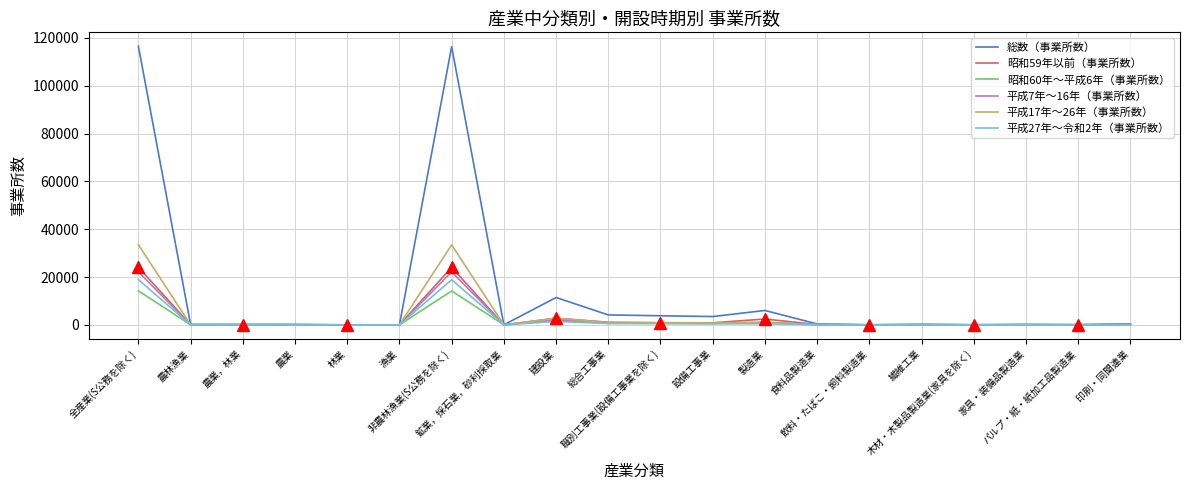

True or false: 総数（事業所数） has more than 2 interior local peaks.

True